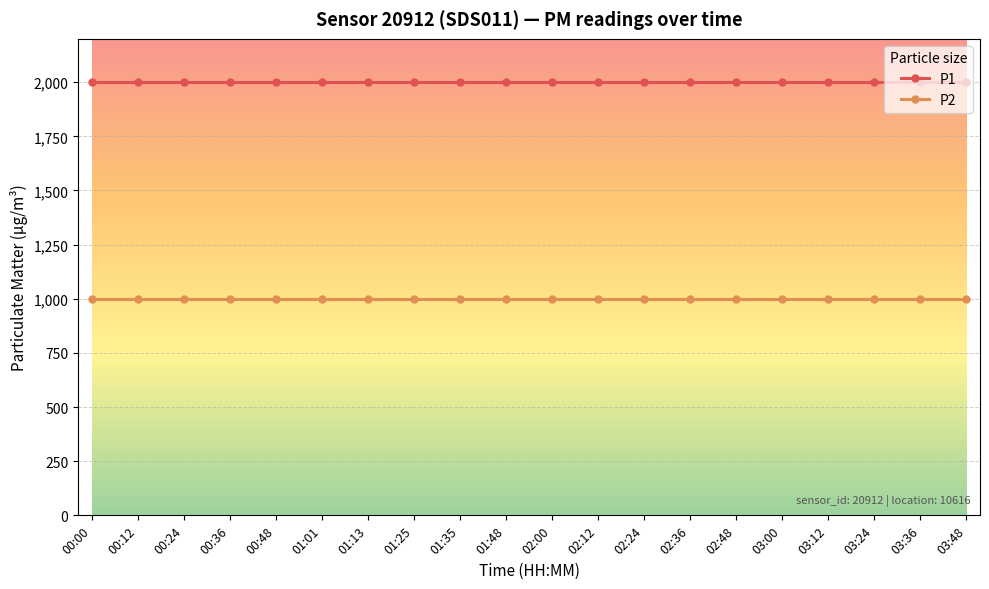

True or false: P2 has a value of 999.9 at 00:48.

True